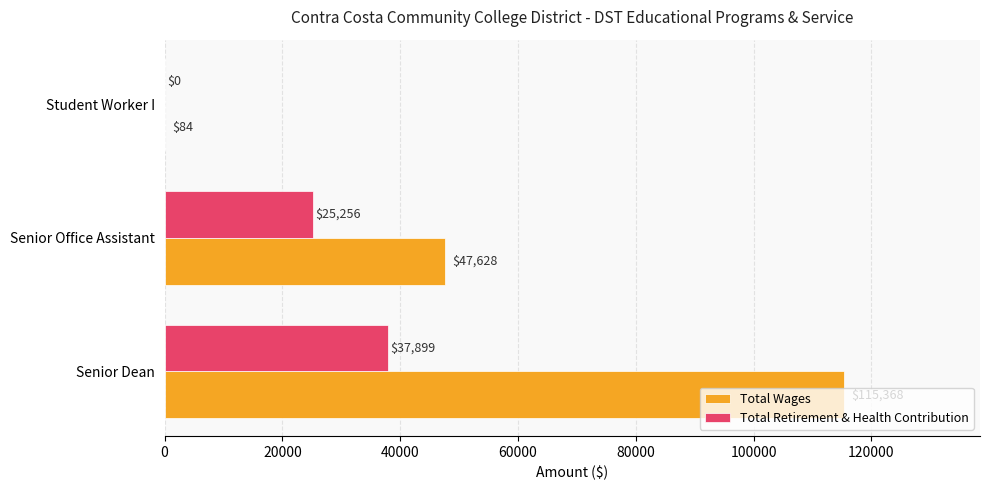

What is the total value across all series at Senior Office Assistant?

72884